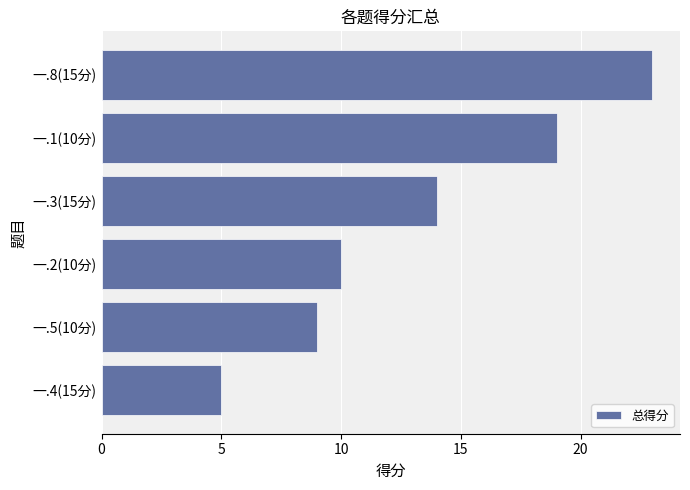

What is the label of the 5th bar from the bottom?

一.1(10分)